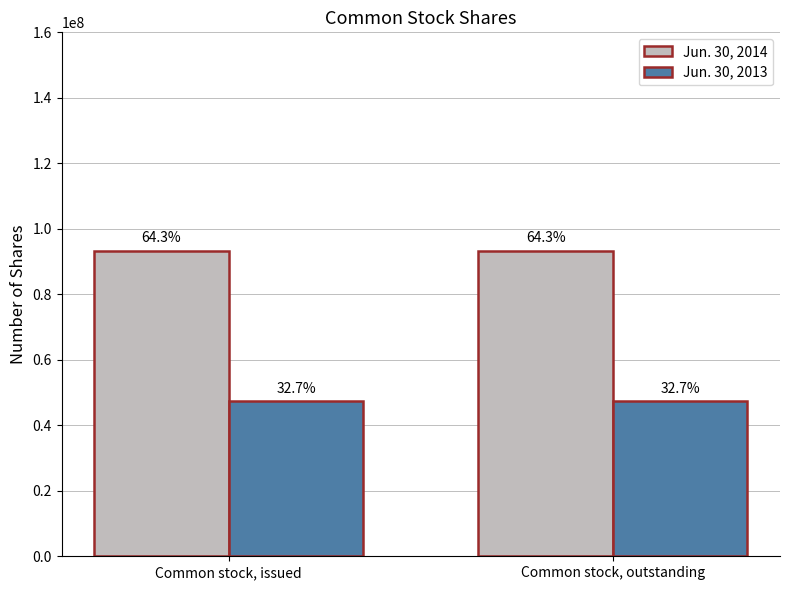

Is it true that Jun. 30, 2014 equals 62113879 at Common stock, issued?

False